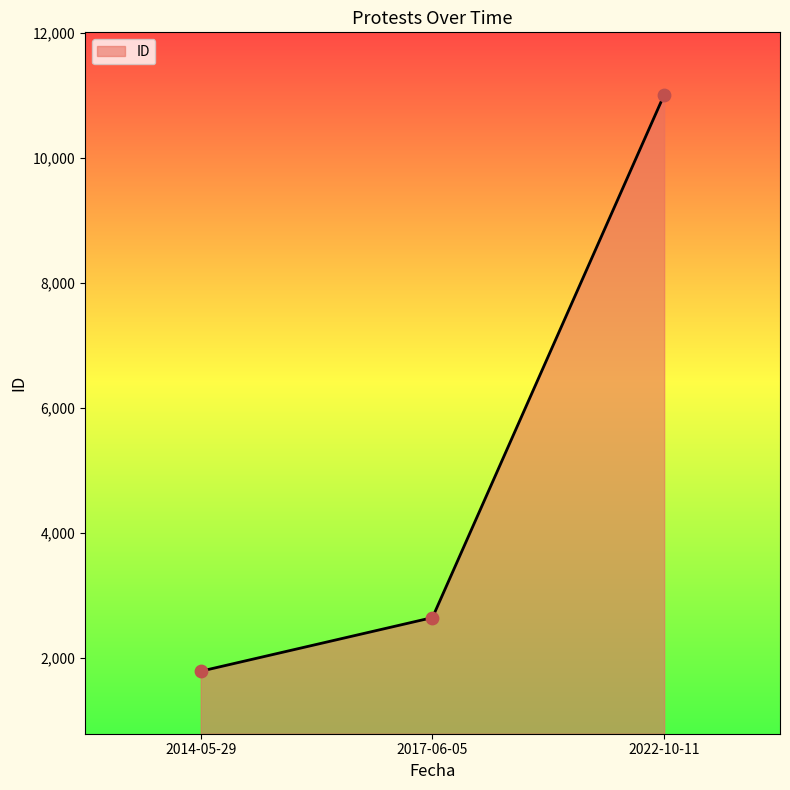

Which has a higher value, 2022-10-11 or 2017-06-05?

2022-10-11